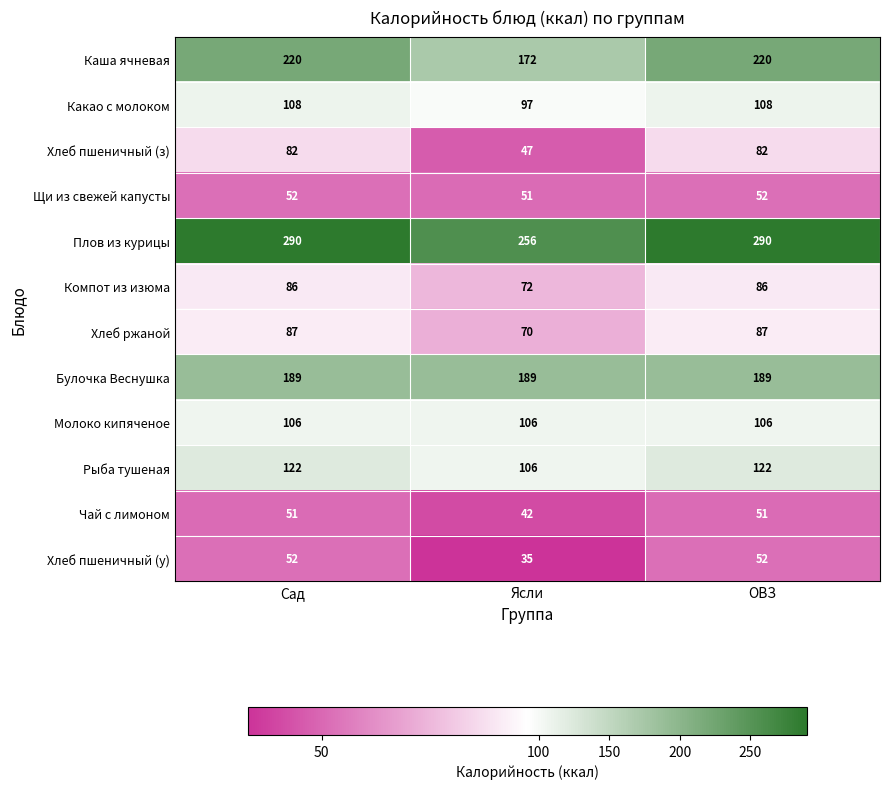

The Хлеб ржаной series shows 18 at Ясли. True or false?

False